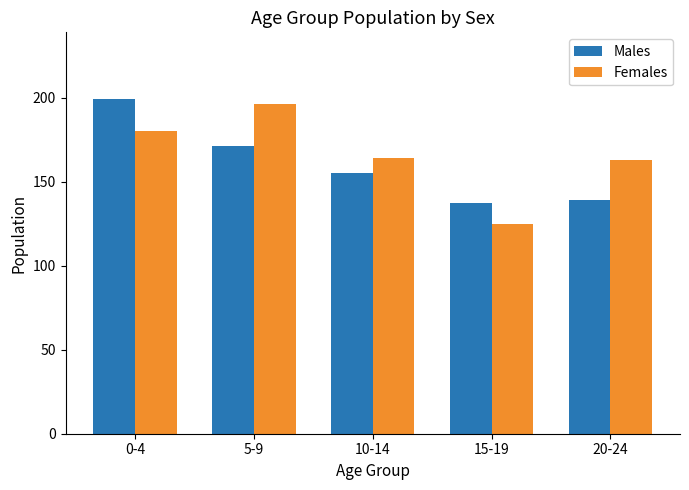

Reading left to right, what are all the values shown in this chart?

Males: 199	171	155	137	139
Females: 180	196	164	125	163